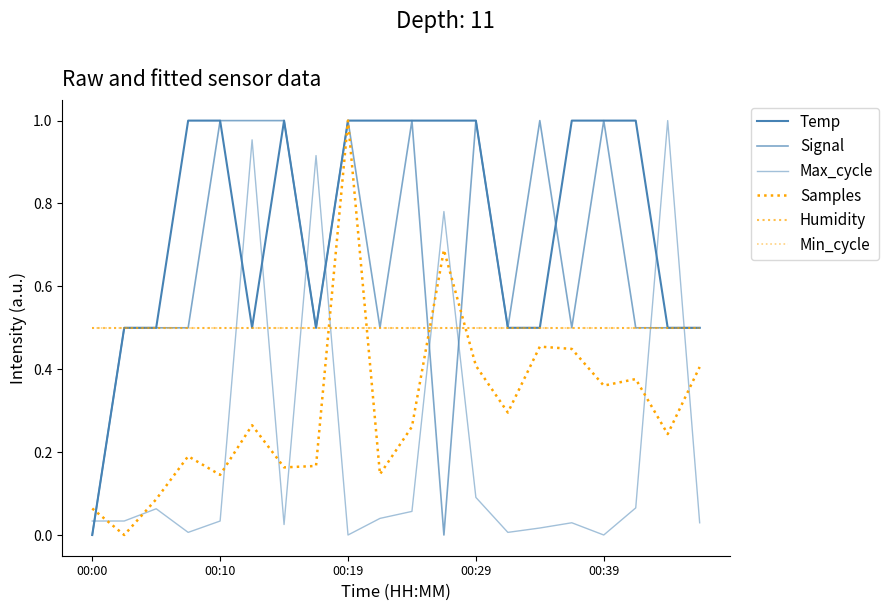

Which series has the widest spread of values?

Temp